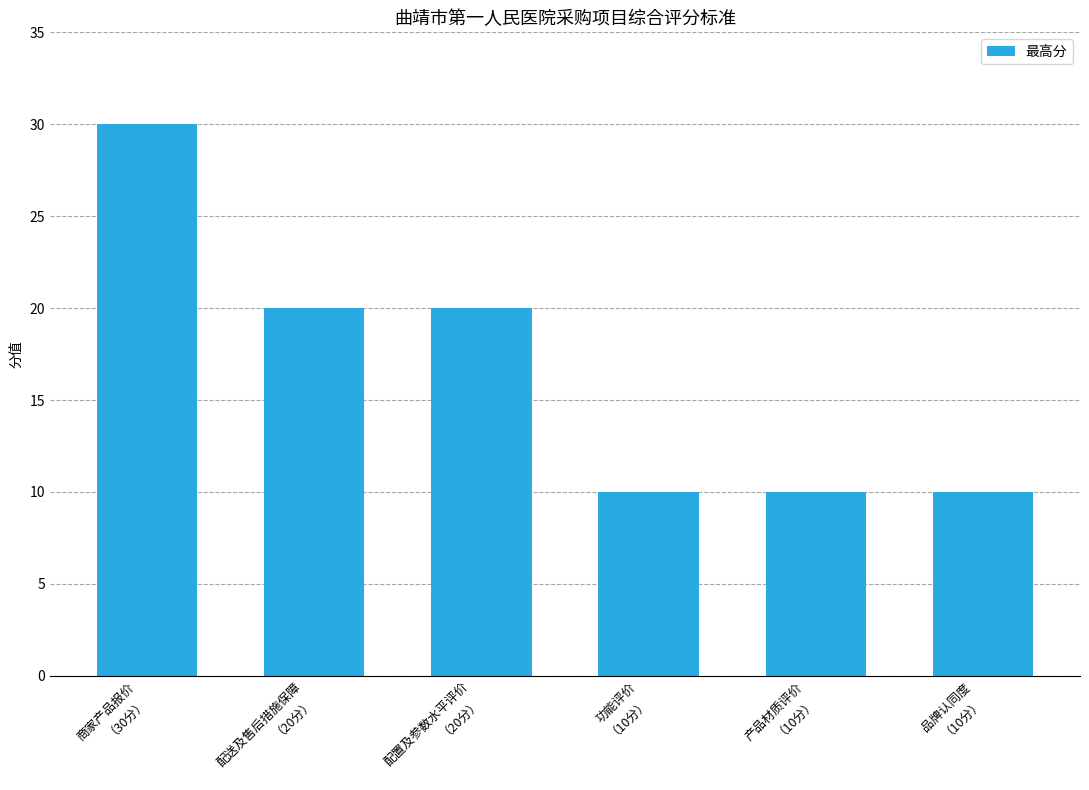

What is the minimum value shown in the chart?

10